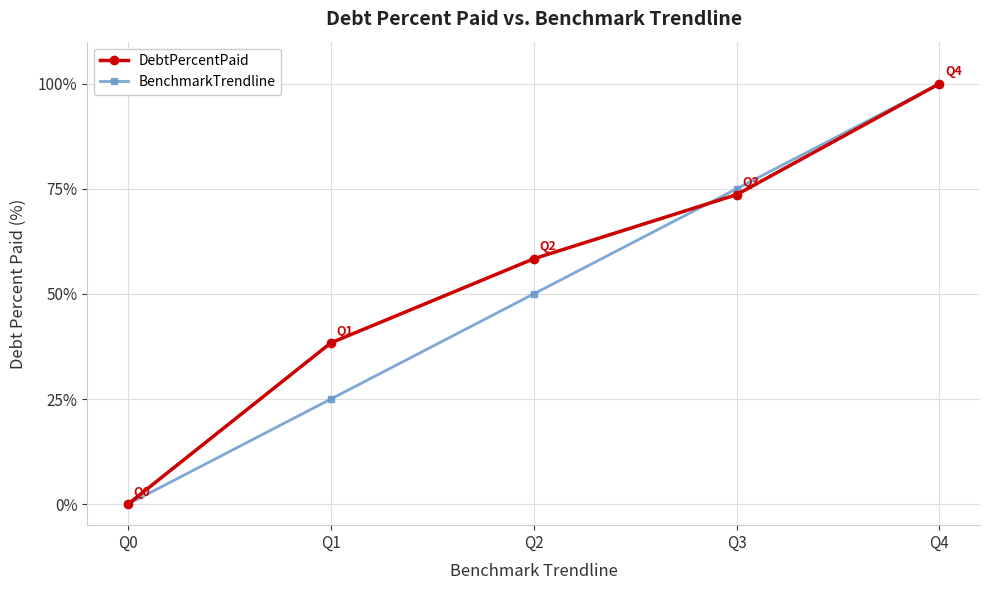

What is the value of the BenchmarkTrendline point at the 5th from the left?

100.0